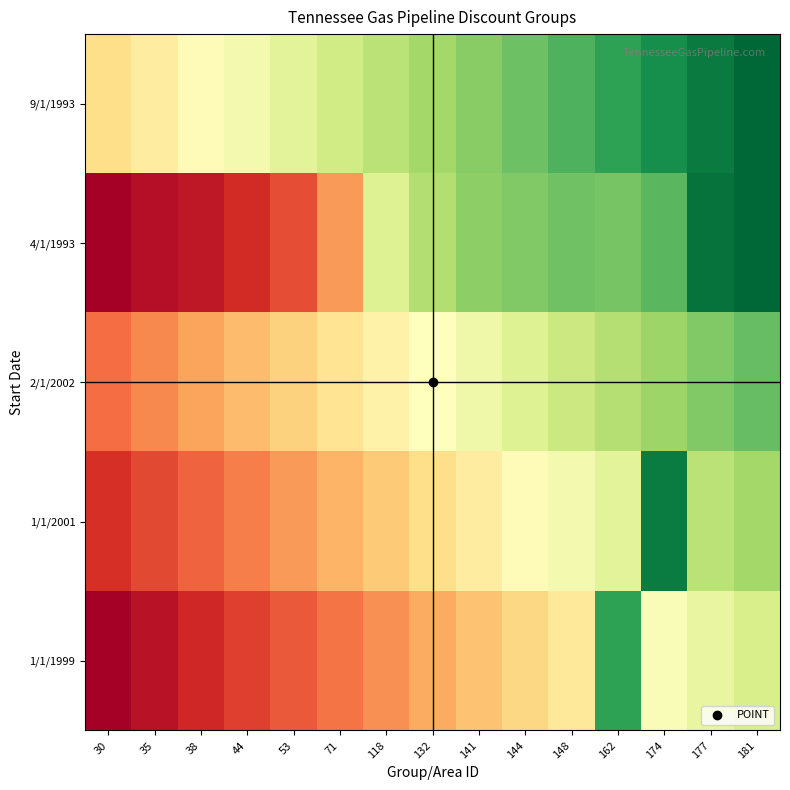

List the series in order of their peak value, highest first.

4/1/1993, 9/1/1993, 1/1/2001, 1/1/1999, 2/1/2002